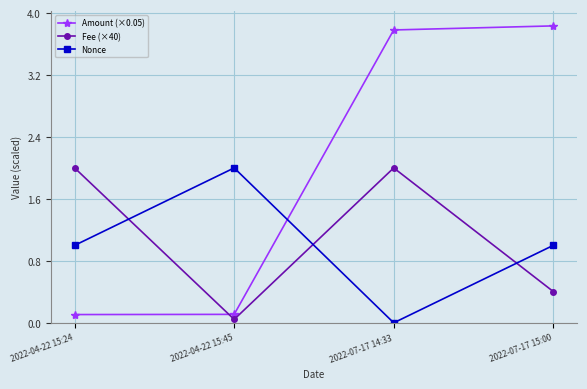

How many values in the Amount (×0.05) series are below 3?

2